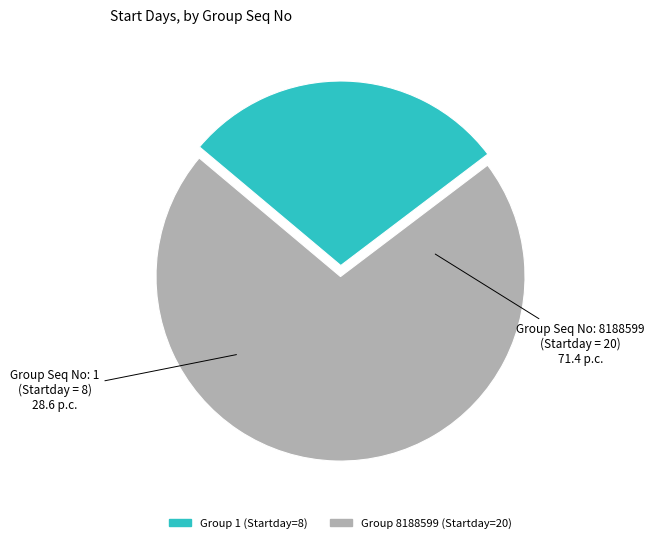

Is there any slice that represents more than half of the pie?

Yes